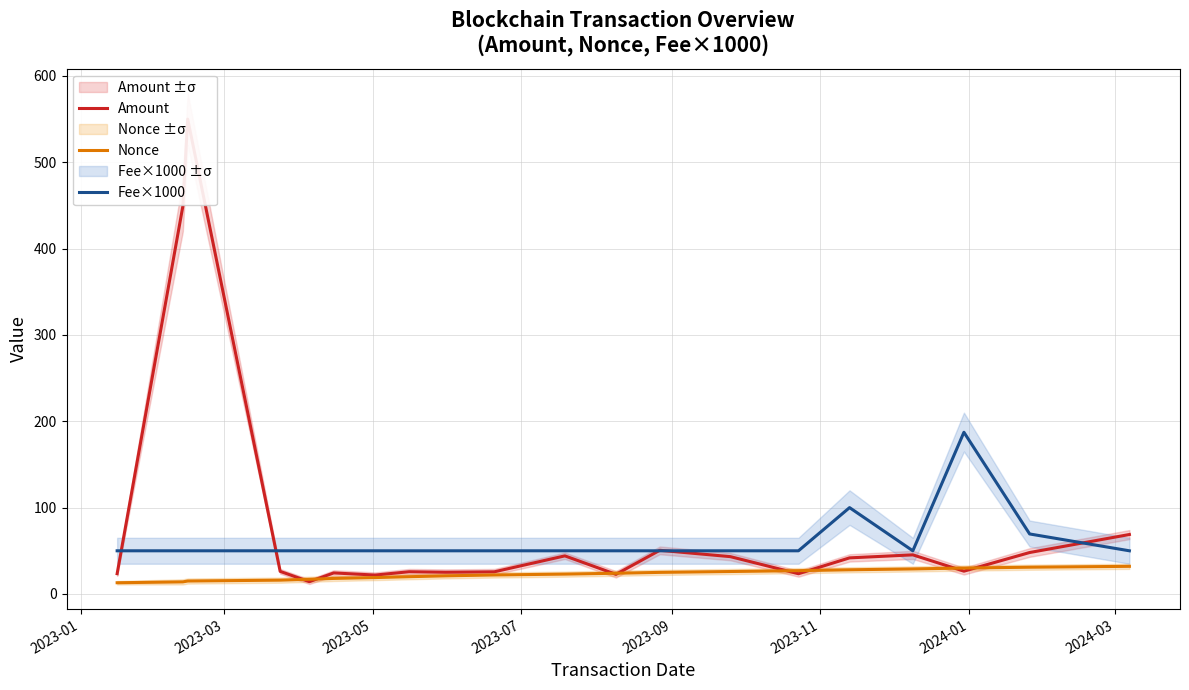

True or false: Fee×1000 and Nonce cross at least once.

False